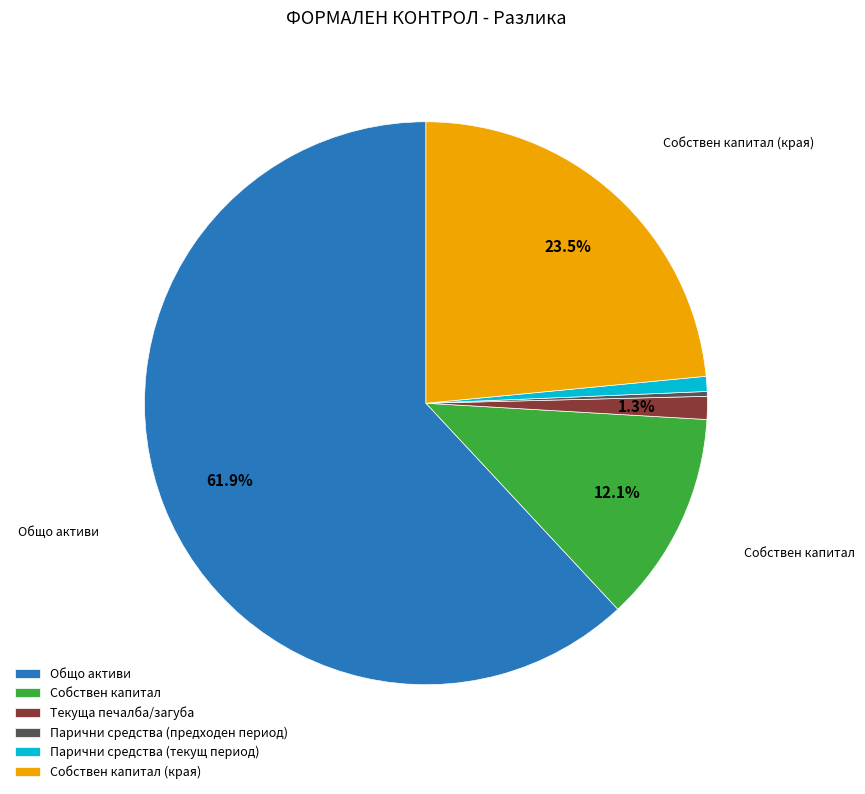

Which slice is the largest?

Общо активи